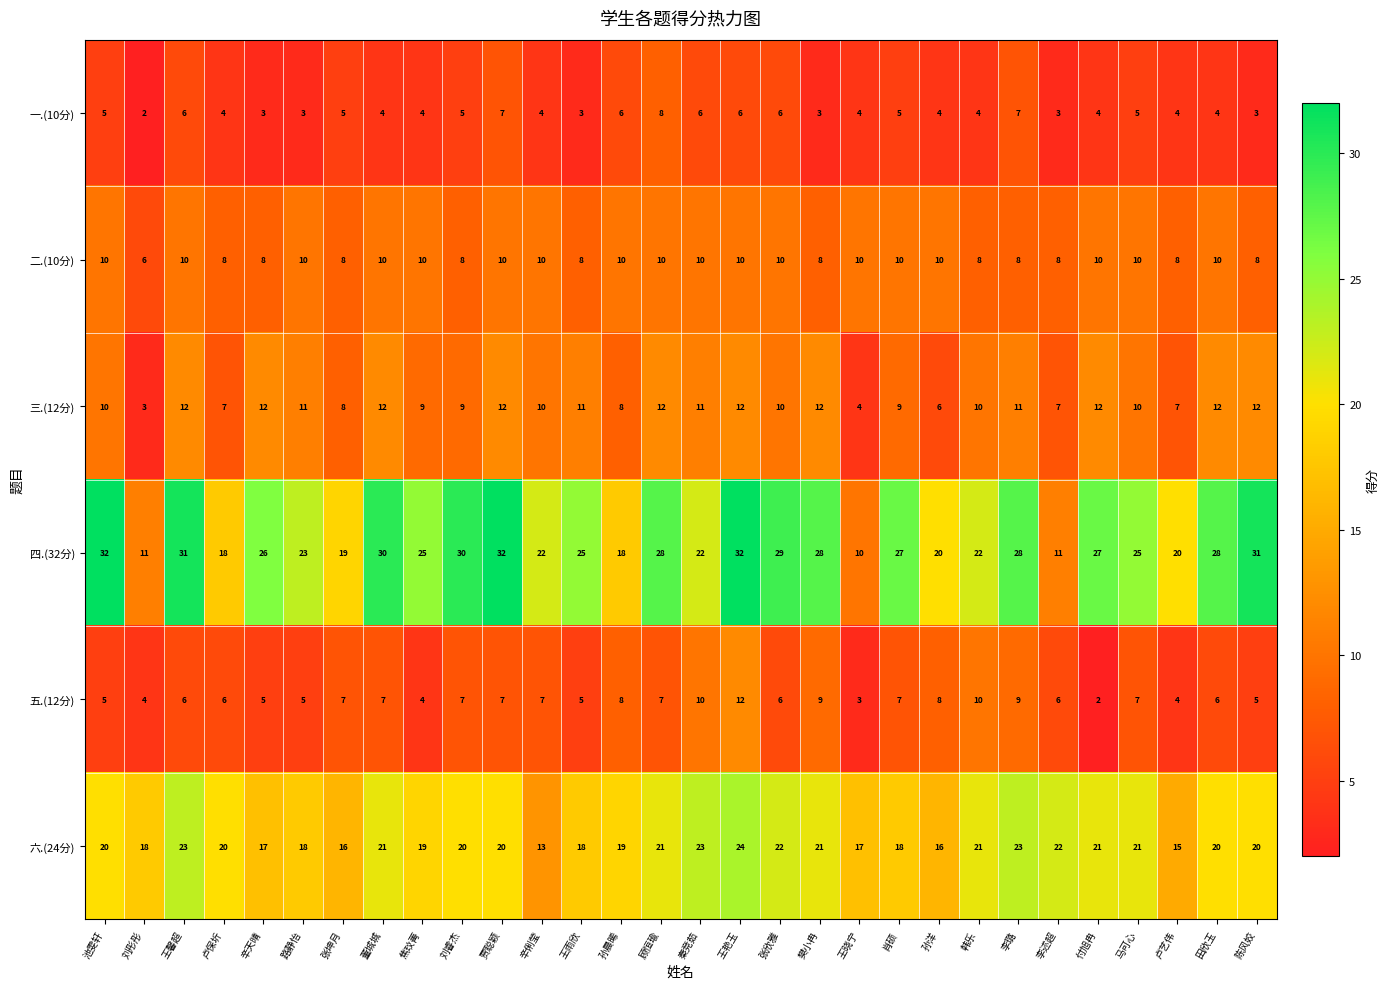

At which label does 六.(24分) reach its minimum?

辛俐莹